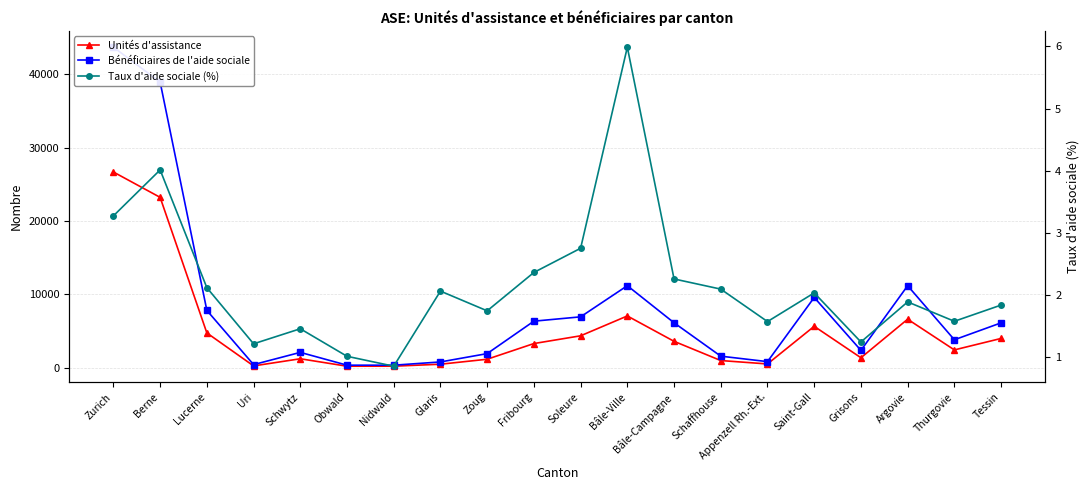

Between Bâle-Ville and Appenzell Rh.-Ext., which is larger?

Bâle-Ville